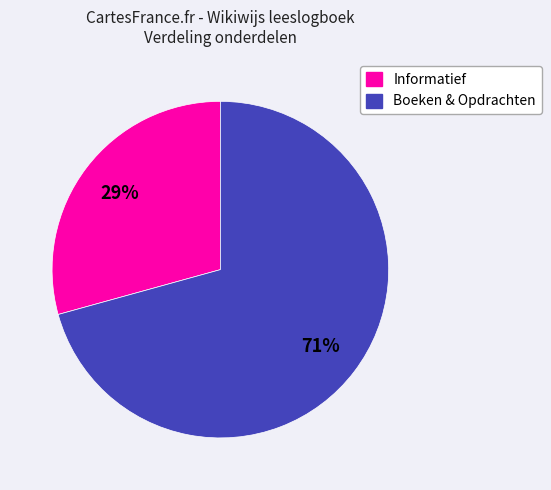

Does any single category account for the majority?

Yes